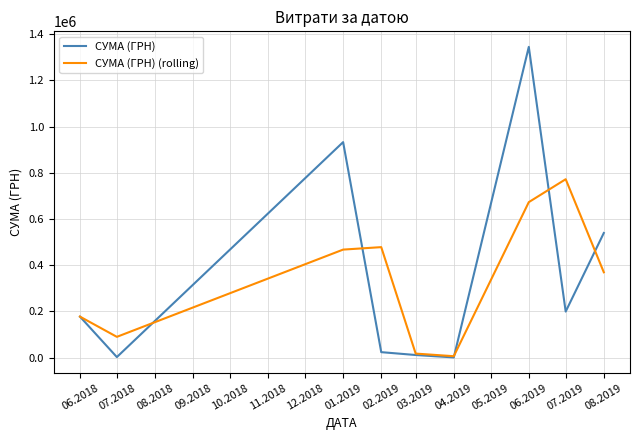

What is the maximum value shown in the chart?

1344538.1